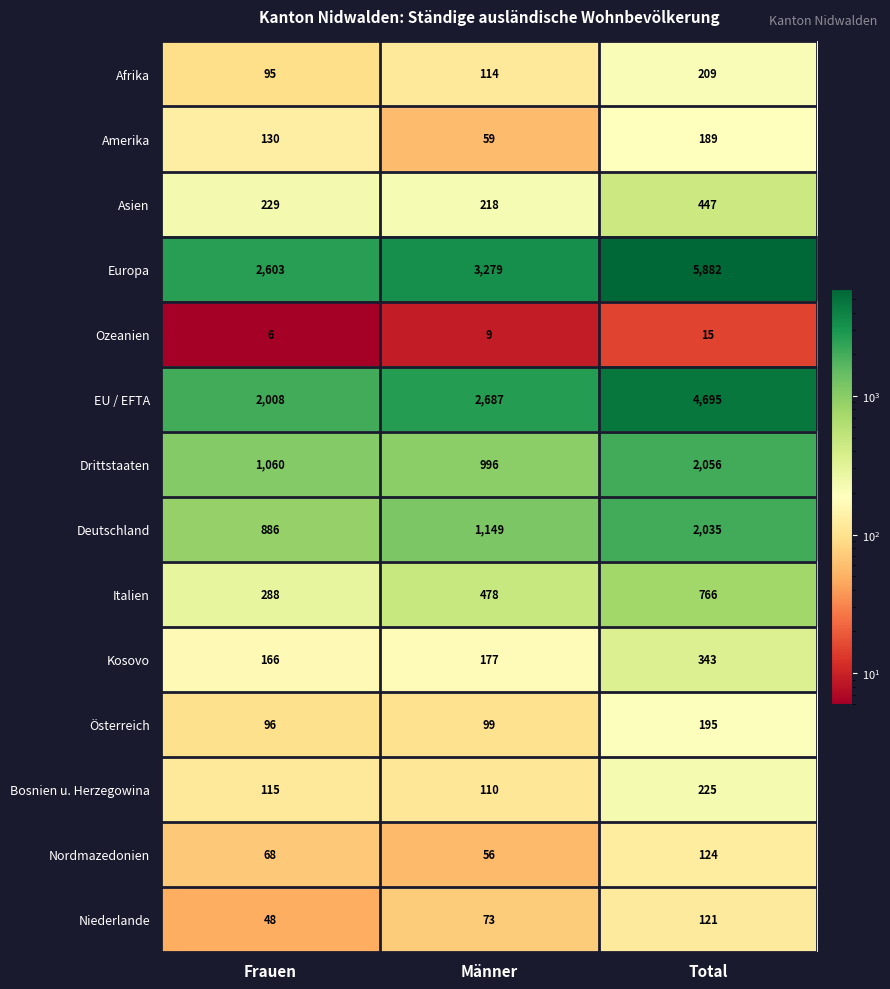

What is the highest value of the Ozeanien series?

15